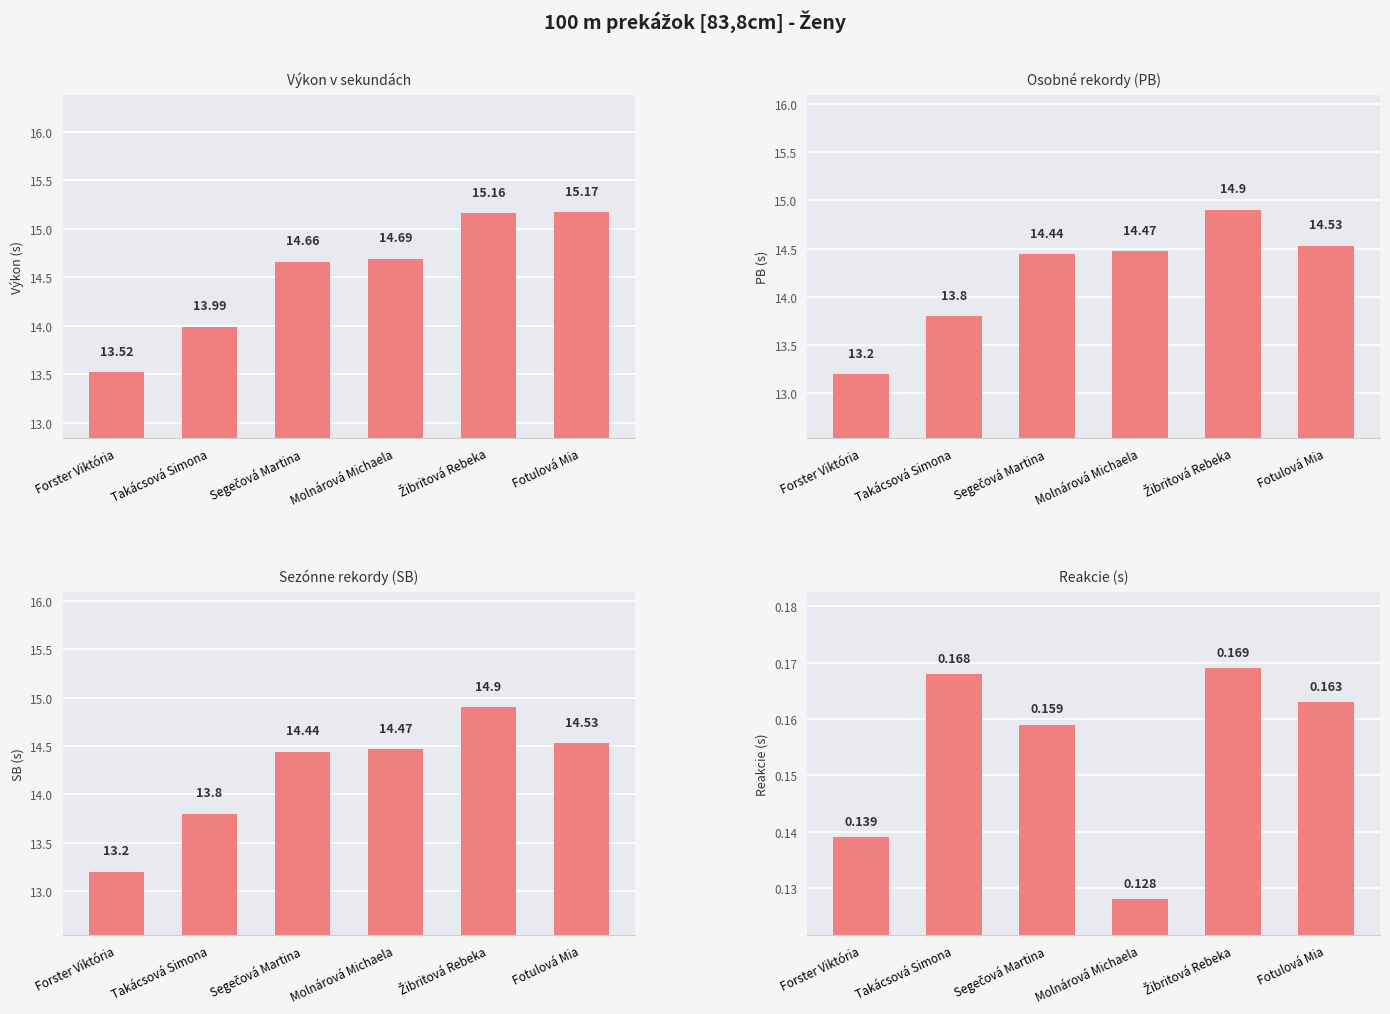

At which label is Výkon v sekundách closest to 14?

Takácsová Simona